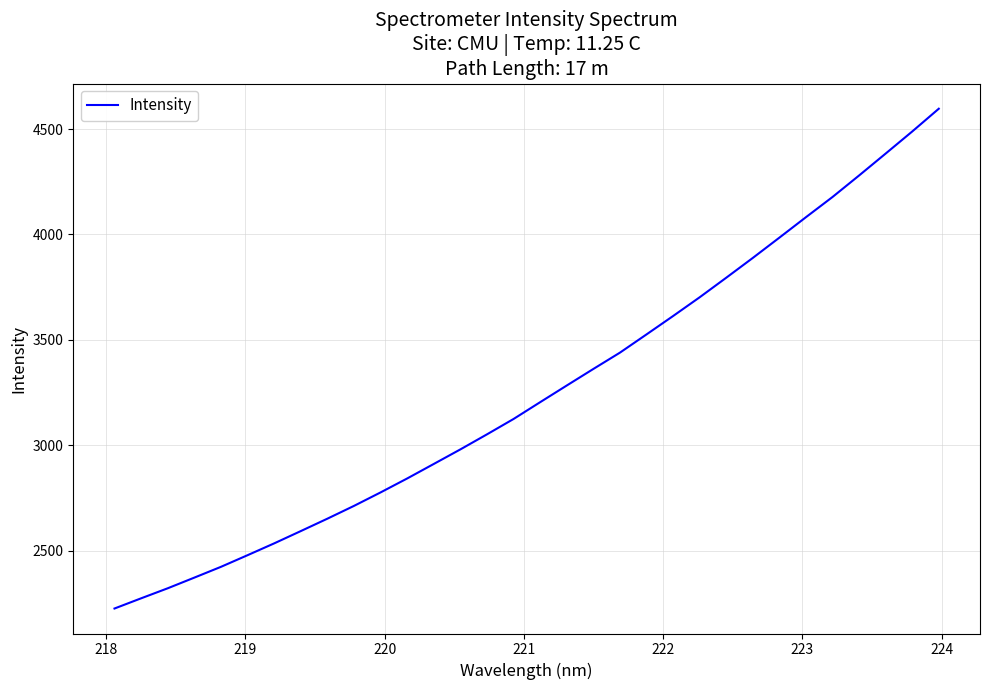

What is the greatest value displayed?

4596.6